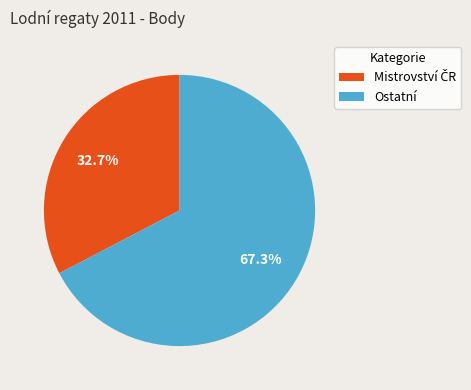

Is there any slice that represents more than half of the pie?

Yes